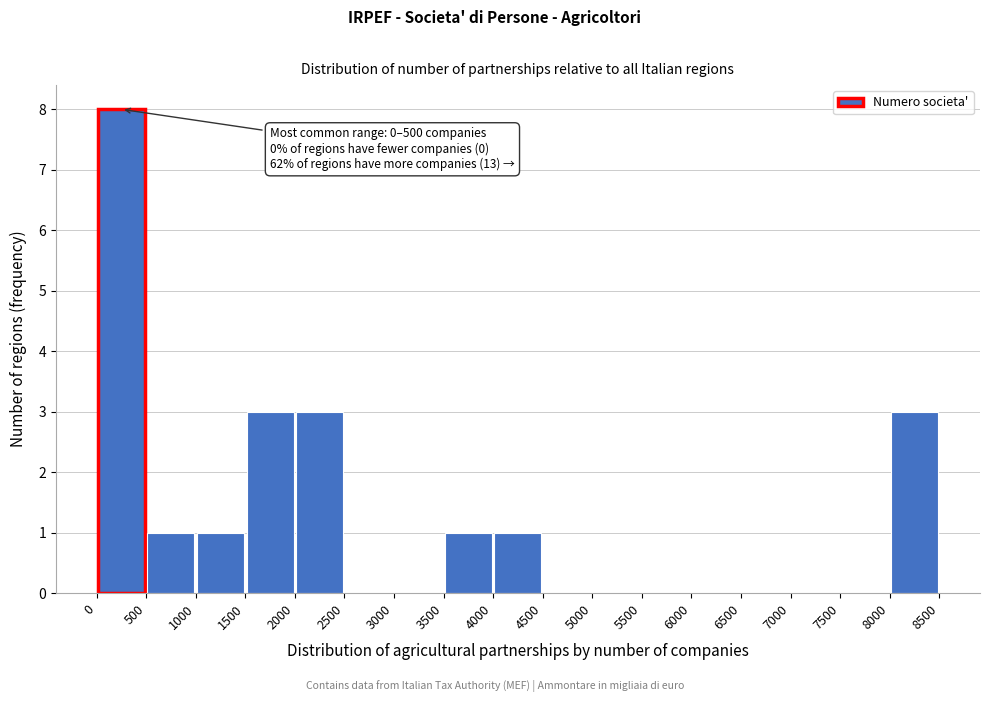

Over which range of the x-axis is the bar tallest?

0 to 500